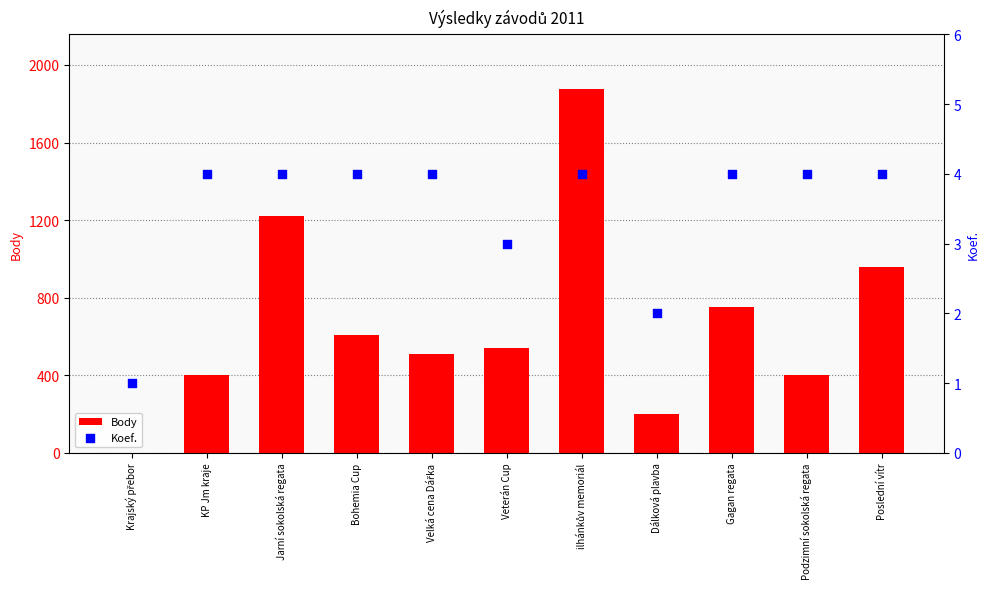

What is the total value across all series at Velká cena Dářka?

513